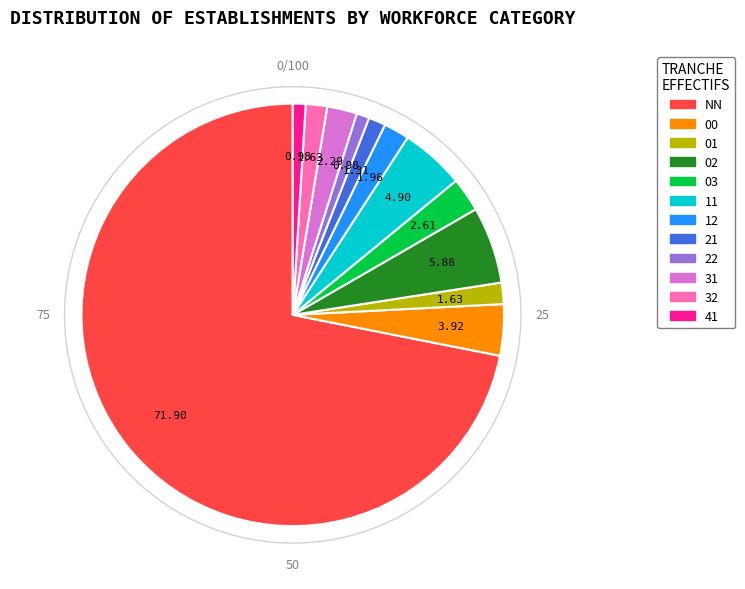

Do 41 and 11 together represent more than half of the pie?

No